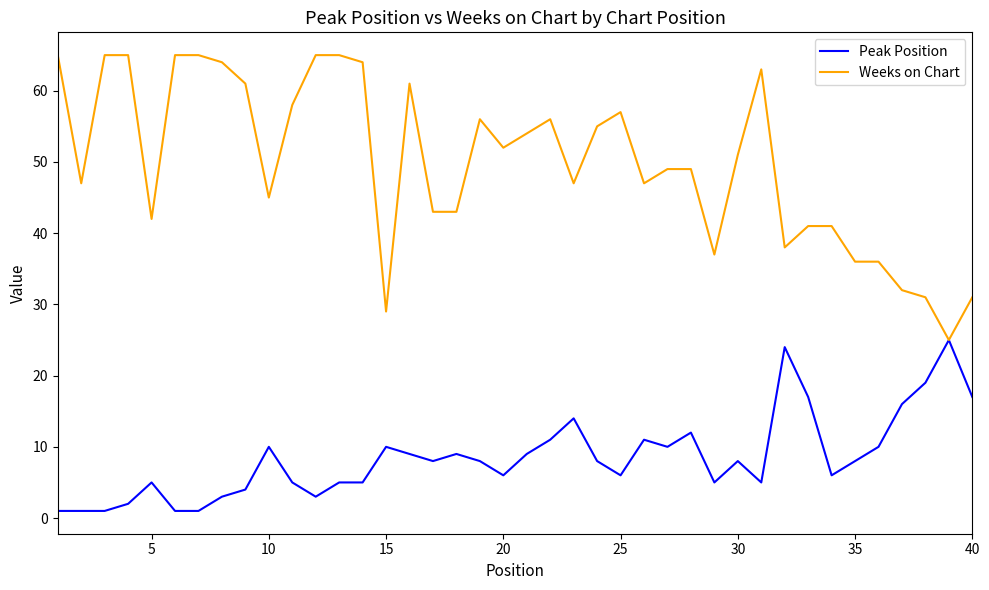

Rank the series by their maximum value, from highest to lowest.

Weeks on Chart, Peak Position